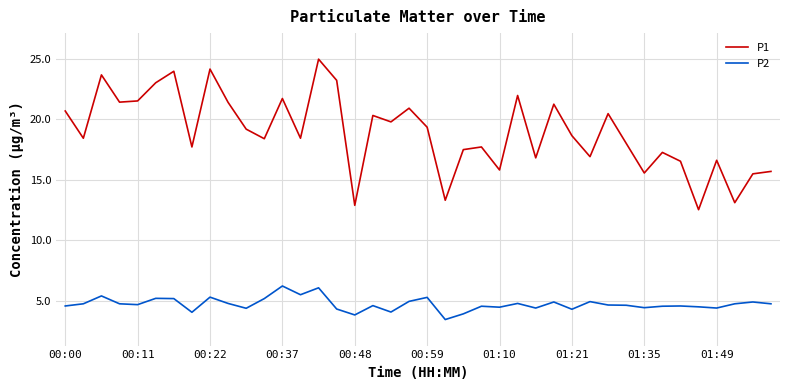

True or false: P2 and P1 intersect in this chart.

False